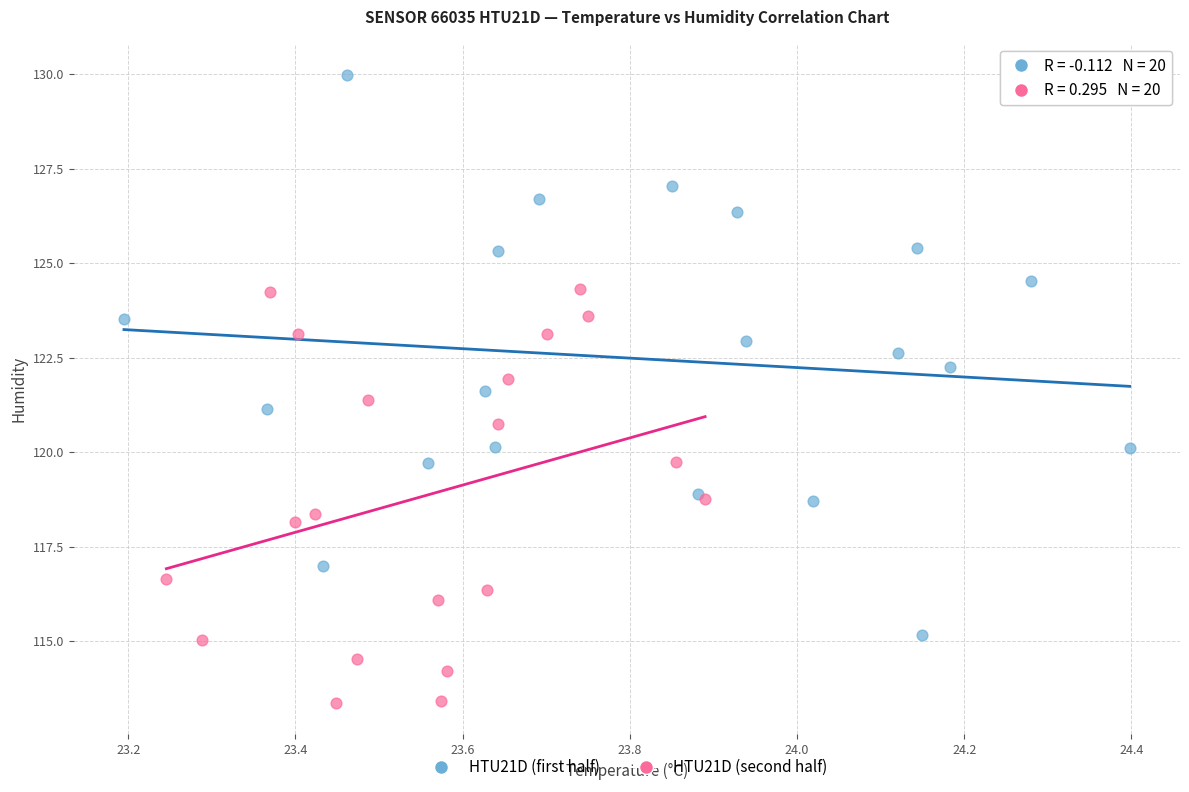

Which series contains the lowest Y value?

HTU21D (second half)